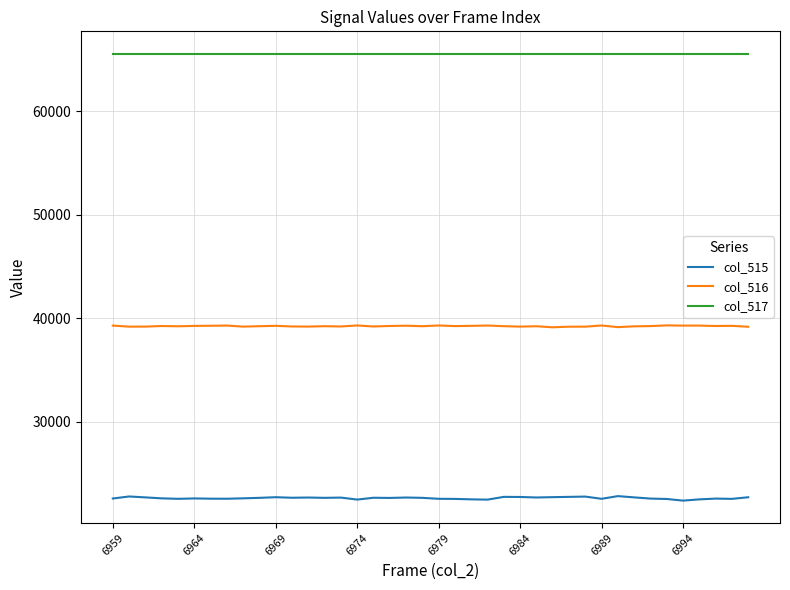

Does the chart have visible grid lines?

Yes